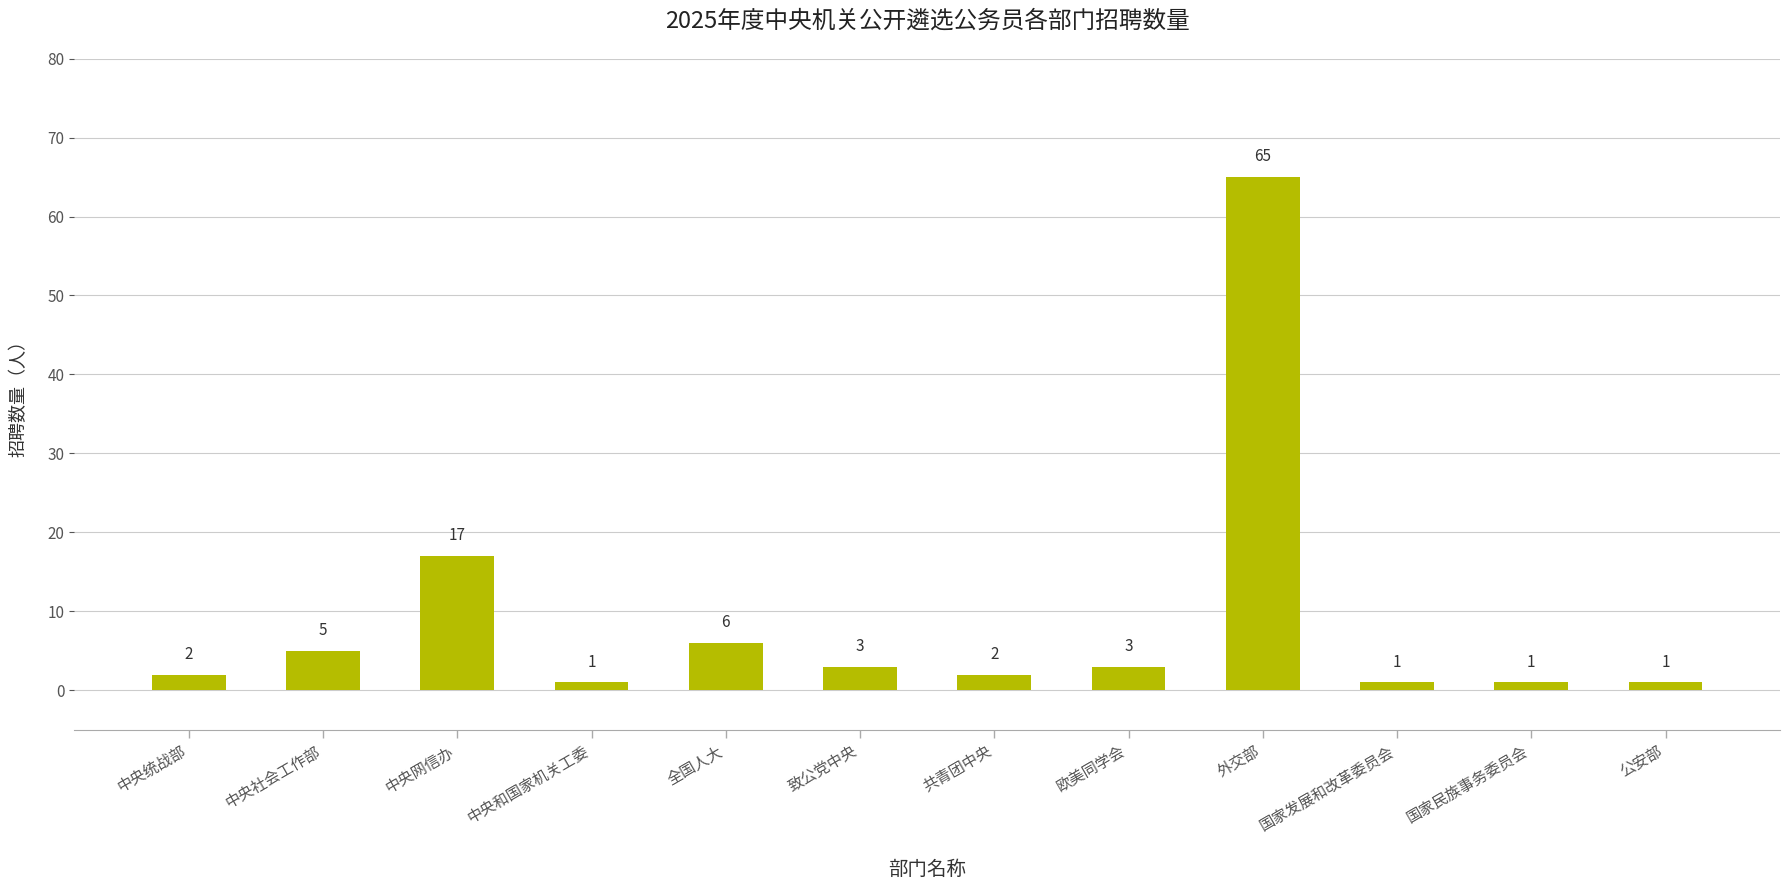

Is it true that the value at 中央网信办 is 17?

True